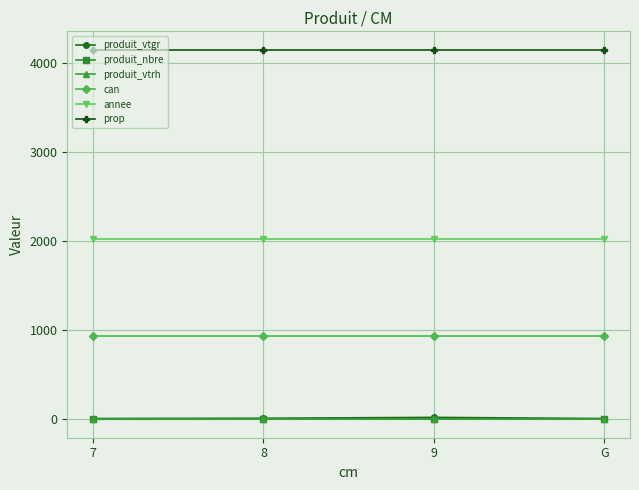

At how many categories does at least one series exceed 3655?

4